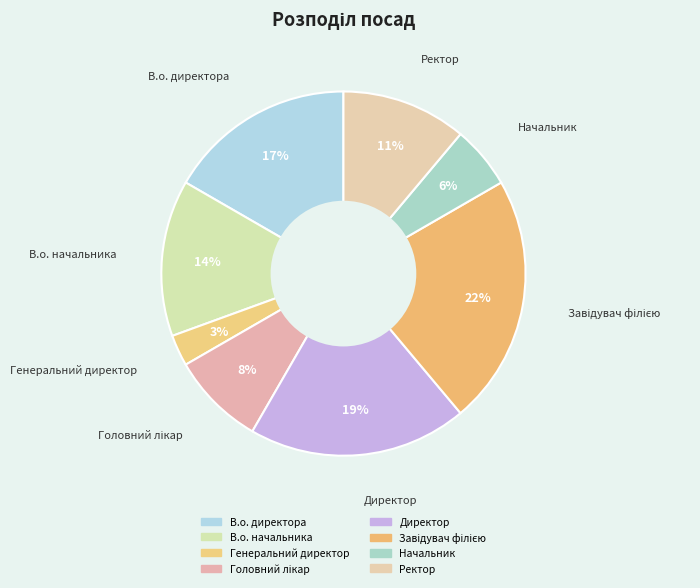

To the nearest percent, what percentage of the pie is Начальник?

6%